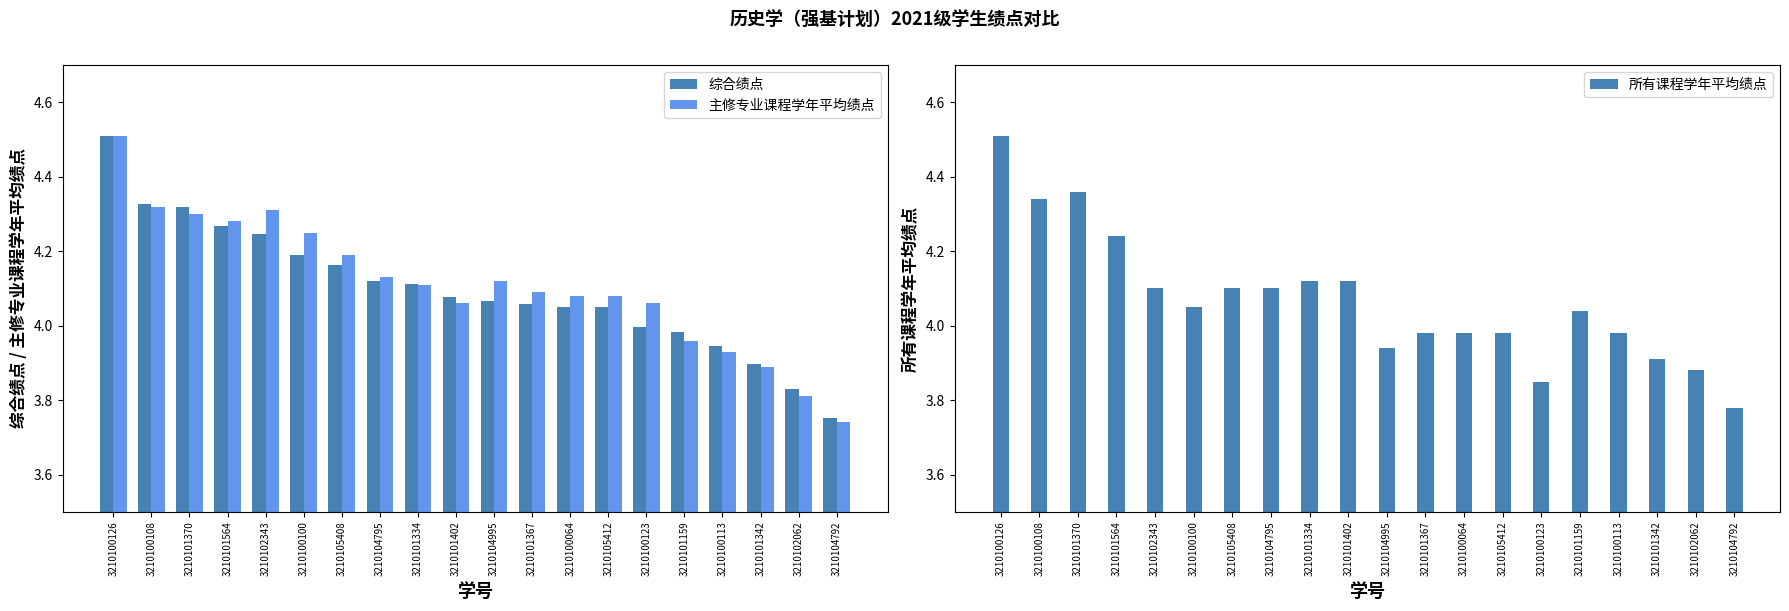

Which series has the widest spread of values?

主修专业课程学年平均绩点